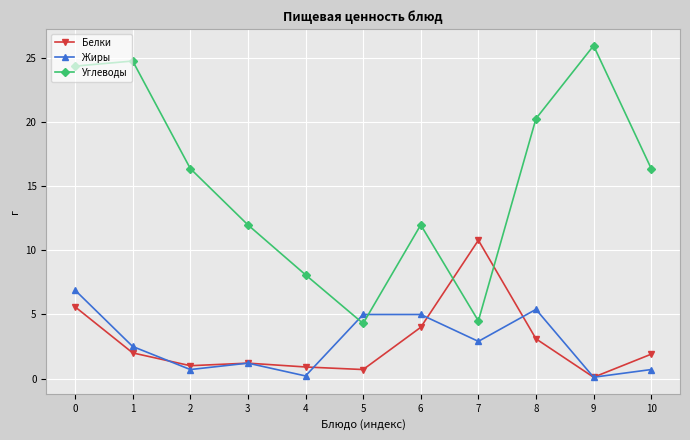

How many values in the Углеводы series exceed 16?

6